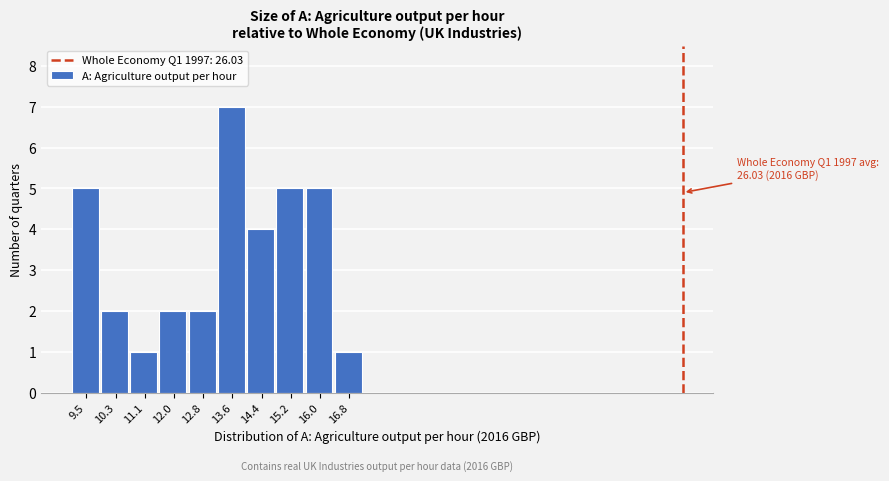

Which range on the x-axis has the tallest bar?

13.2 to 14.0